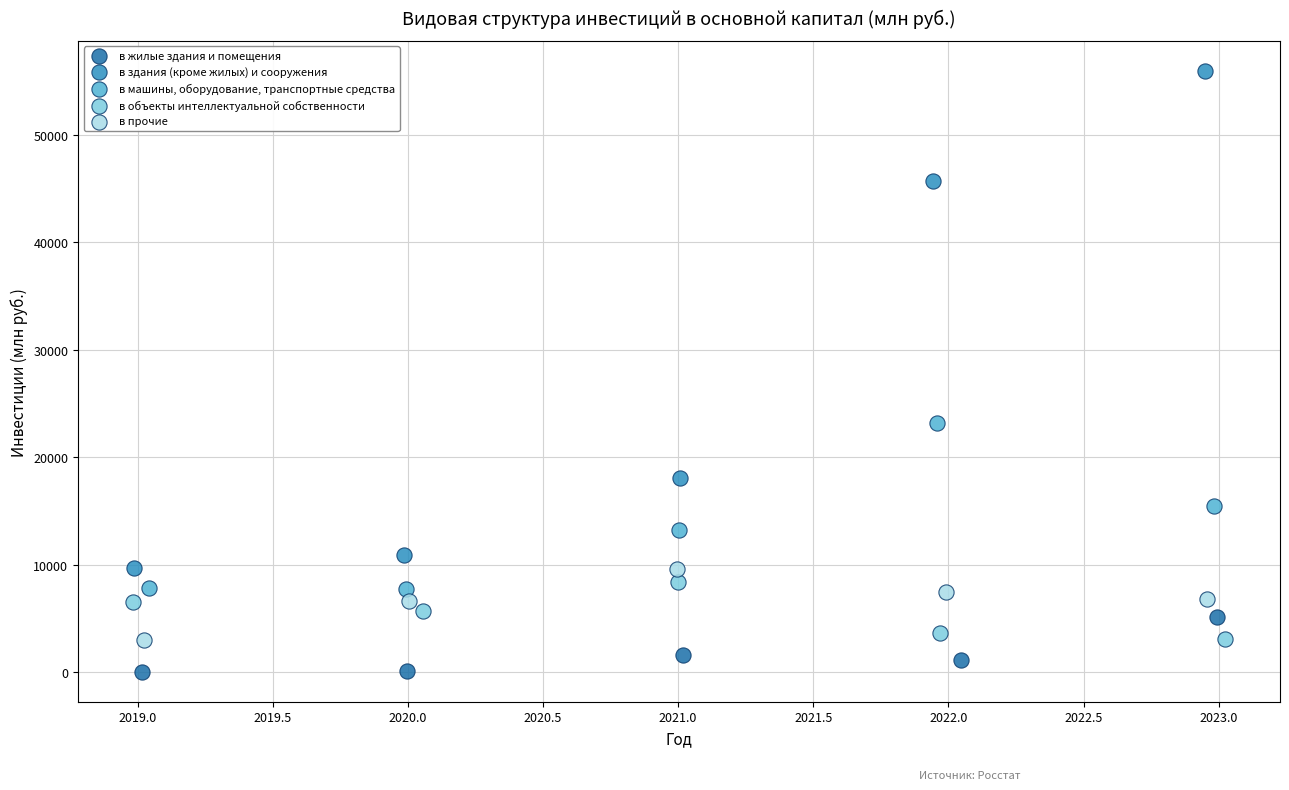

Which series reaches the maximum Y coordinate?

в здания (кроме жилых) и сооружения